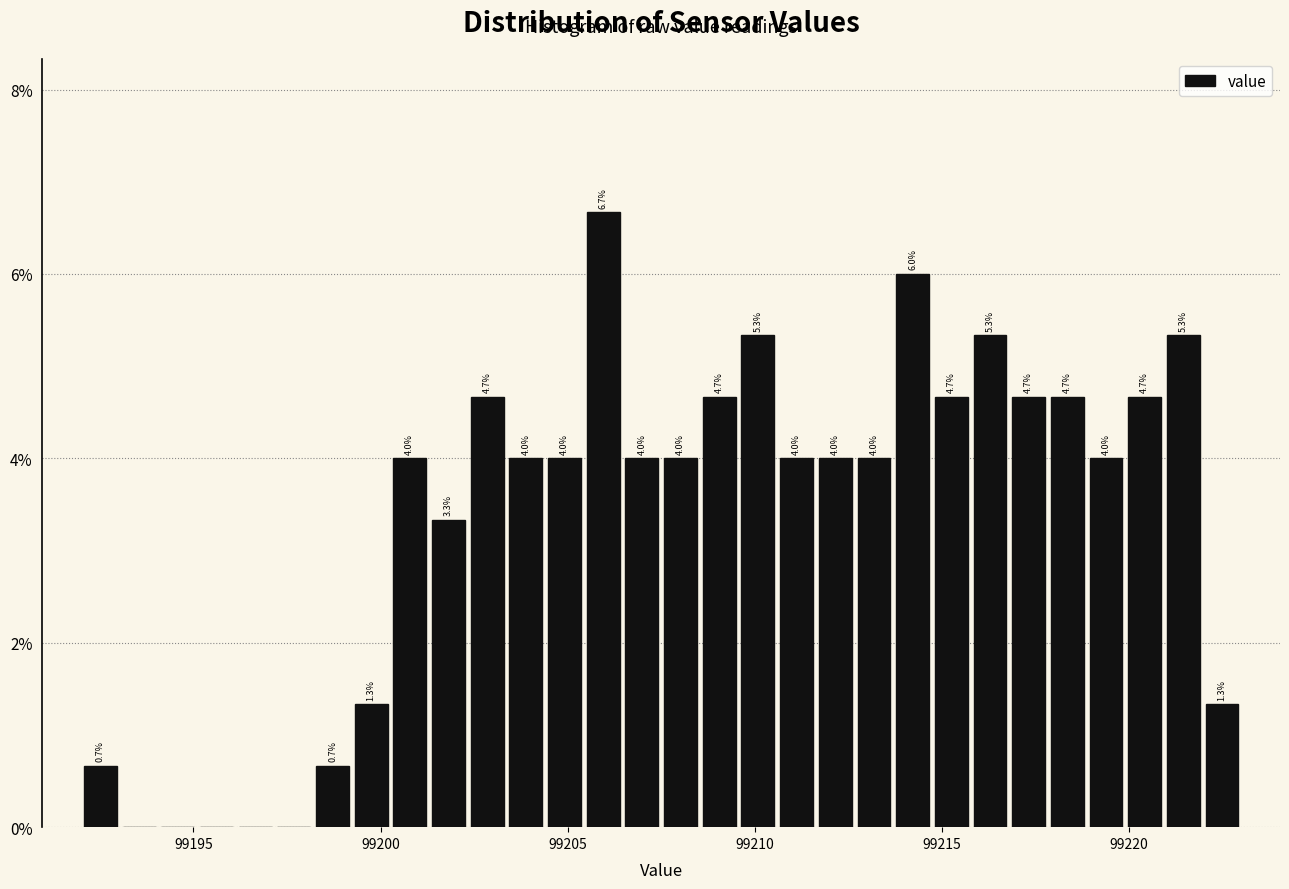

Read against the x-axis, roughly where is the centre of the tallest bar?

99206.0